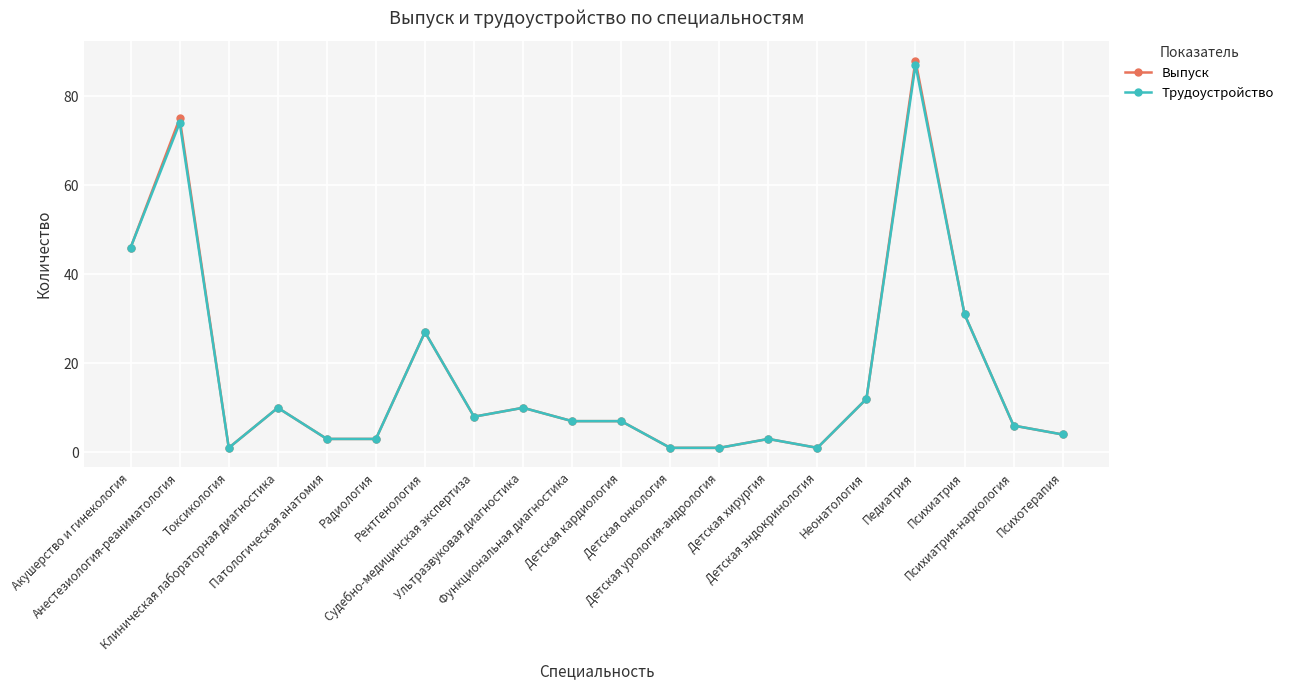

What is the difference between the maximum and minimum values in the Трудоустройство series?

86